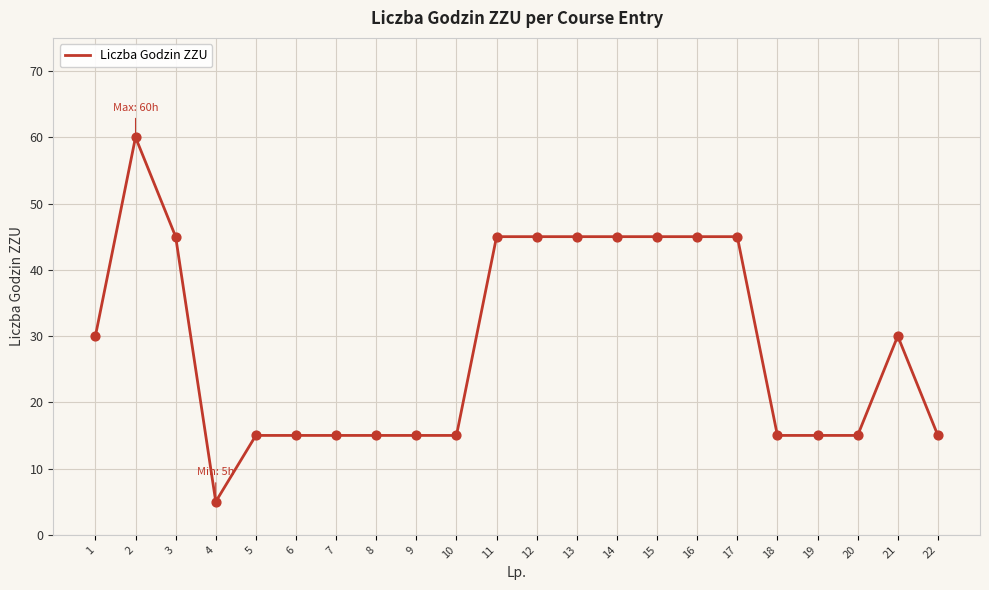

What is the ratio of the value at 21 to the value at 17?

0.7